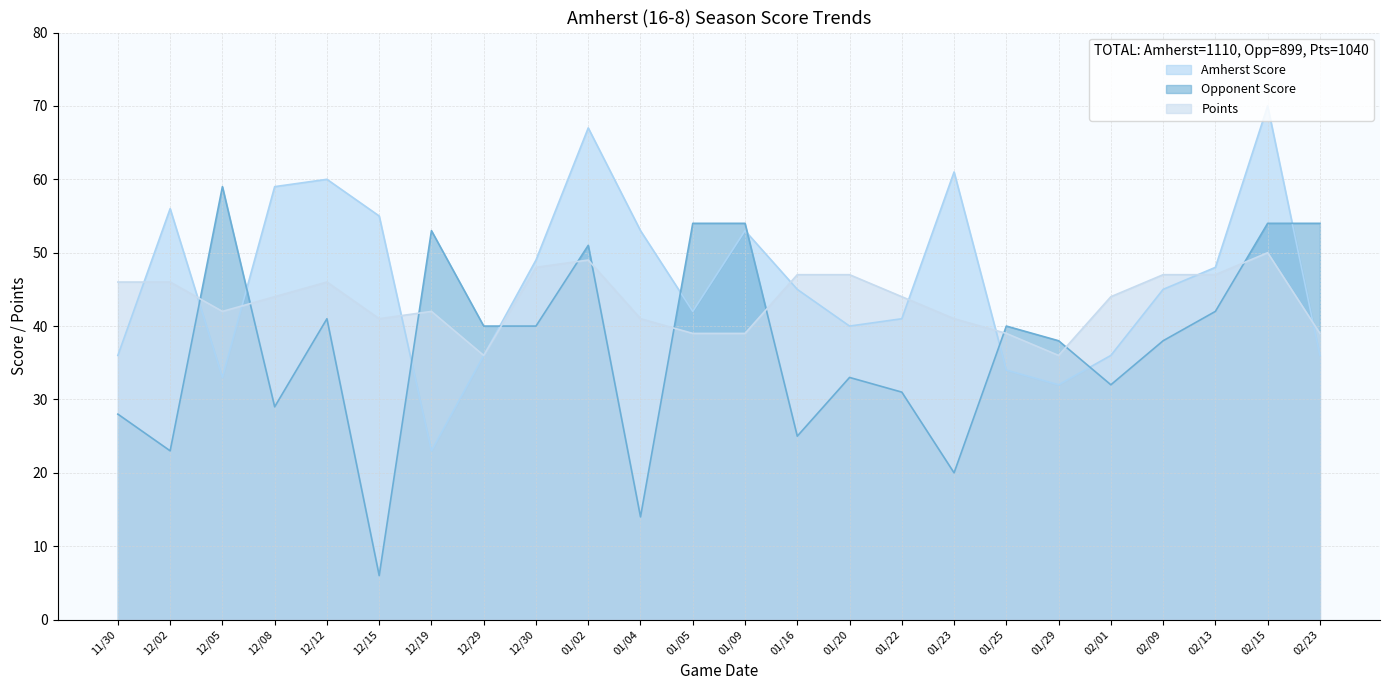

True or false: Opponent Score and Points cross at least once.

True